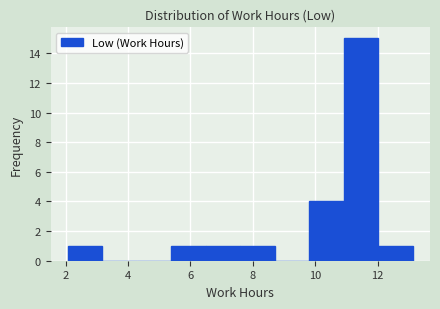

Reading left to right, transcribe this chart: for each bar, give the range it covers on the x-axis and its height. Neither the bar edges nor the heights are printed on the chart, so give them approximately, as read against the axes.

2.0 to 3.2: 1
3.2 to 4.2: 0
4.2 to 5.4: 0
5.4 to 6.4: 1
6.4 to 7.6: 1
7.6 to 8.8: 1
8.8 to 9.8: 0
9.8 to 11.0: 4
11.0 to 12.0: 15
12.0 to 13.2: 1